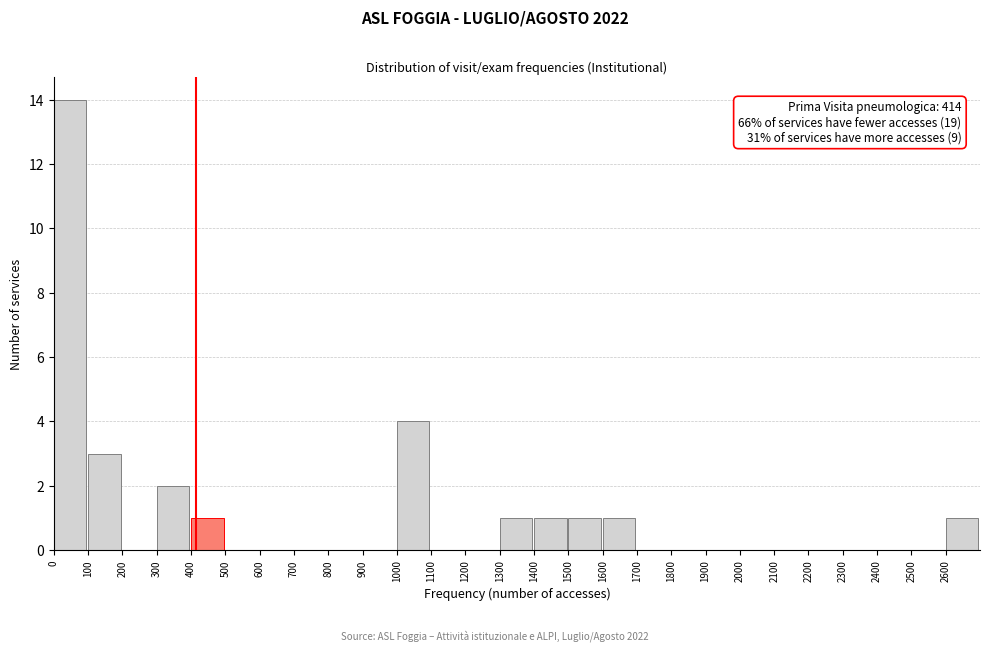

Over which range of the x-axis is the bar tallest?

0 to 100